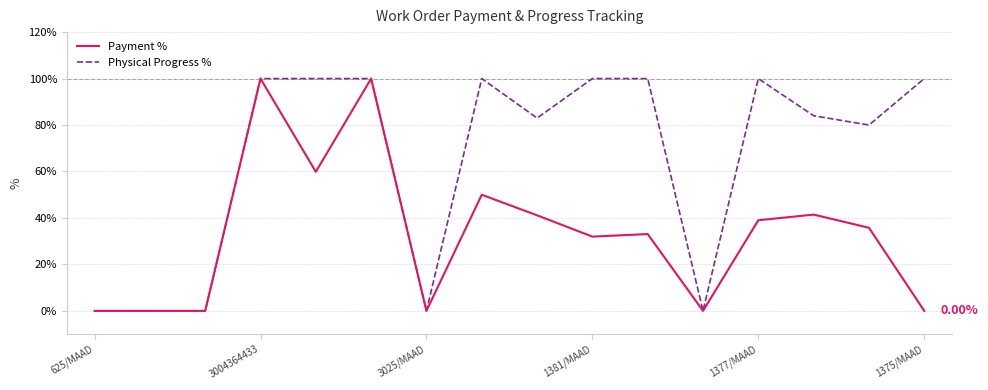

Which series has the largest total across all categories?

Physical Progress %